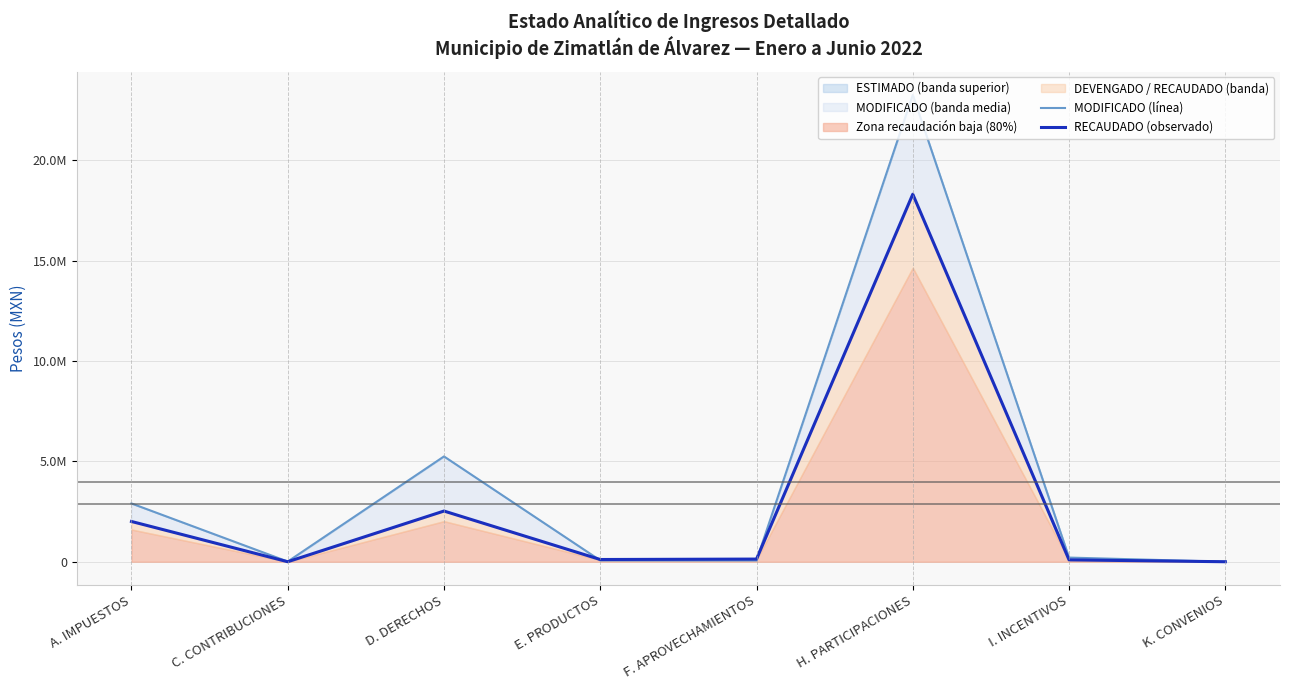

How many values in the MODIFICADO (línea) series exceed 207220?

4